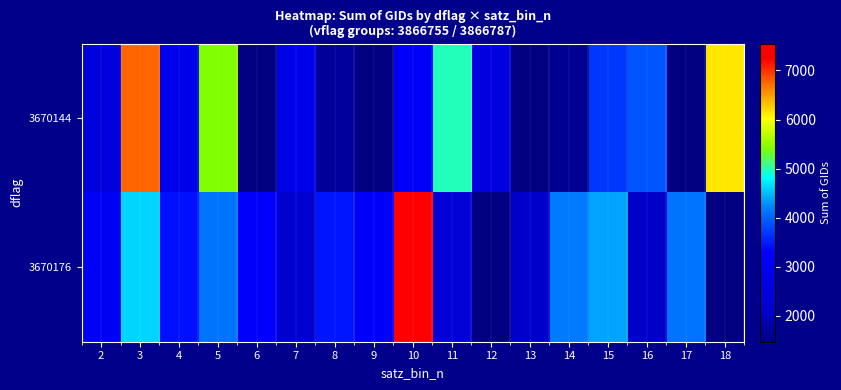

At 14, list the series in order from largest to smallest.

3670176, 3670144